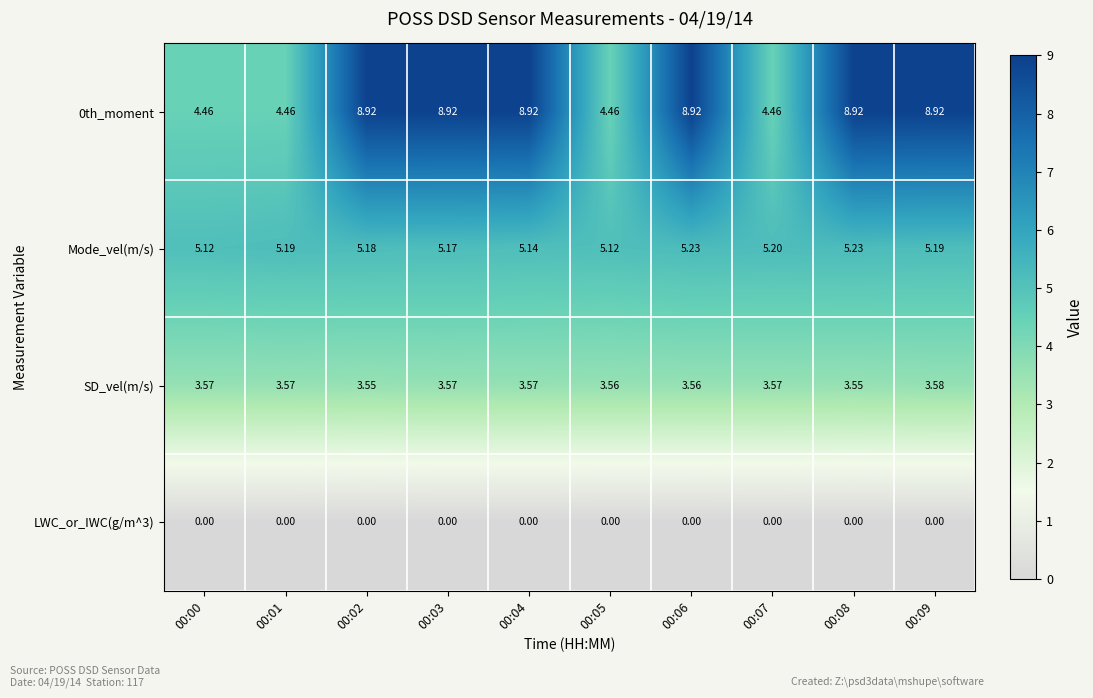

List the series in order of their overall mean, highest first.

0th_moment, Mode_vel(m/s), SD_vel(m/s), LWC_or_IWC(g/m^3)